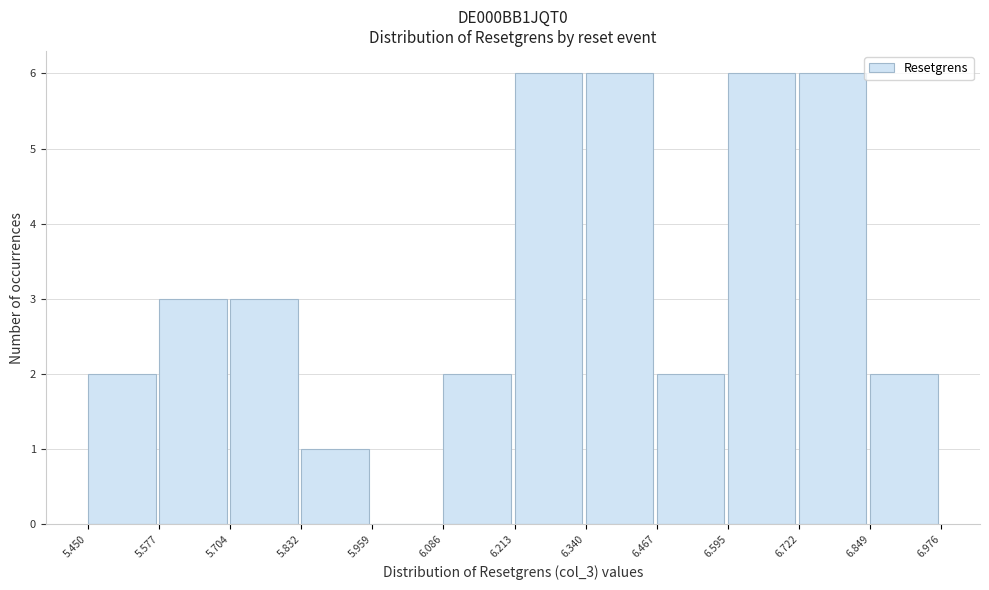

What is the height of the bar covering 6.467 to 6.595 on the x-axis? The values are not printed on the chart, so give them approximately, as read against the axis.

2